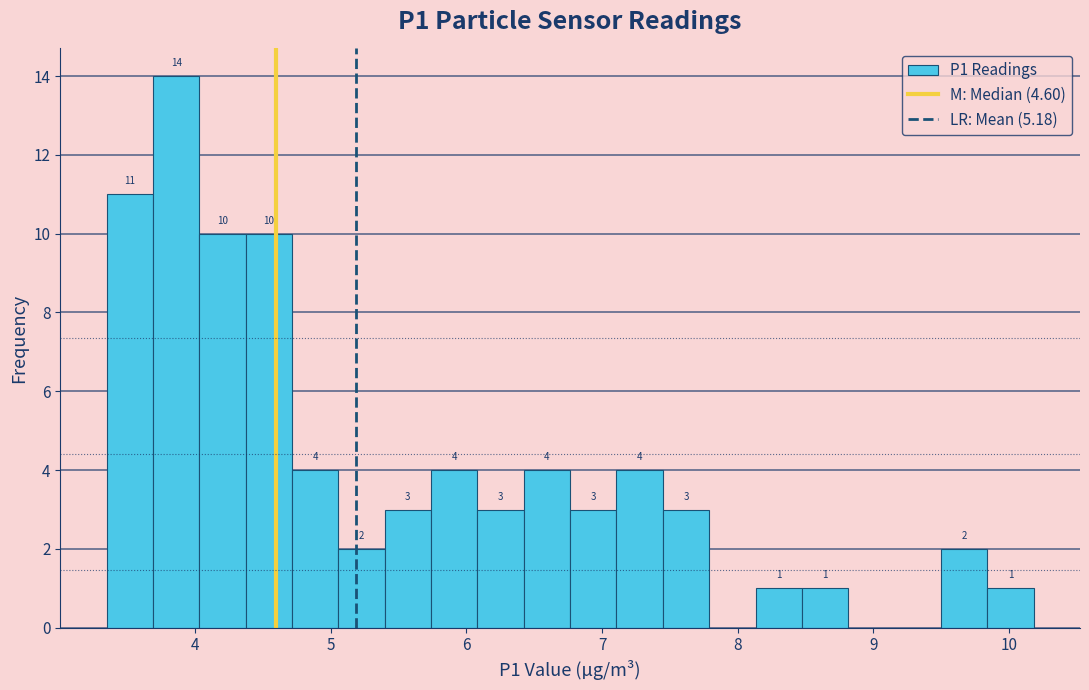

Read against the x-axis, roughly where is the centre of the tallest bar?

3.9